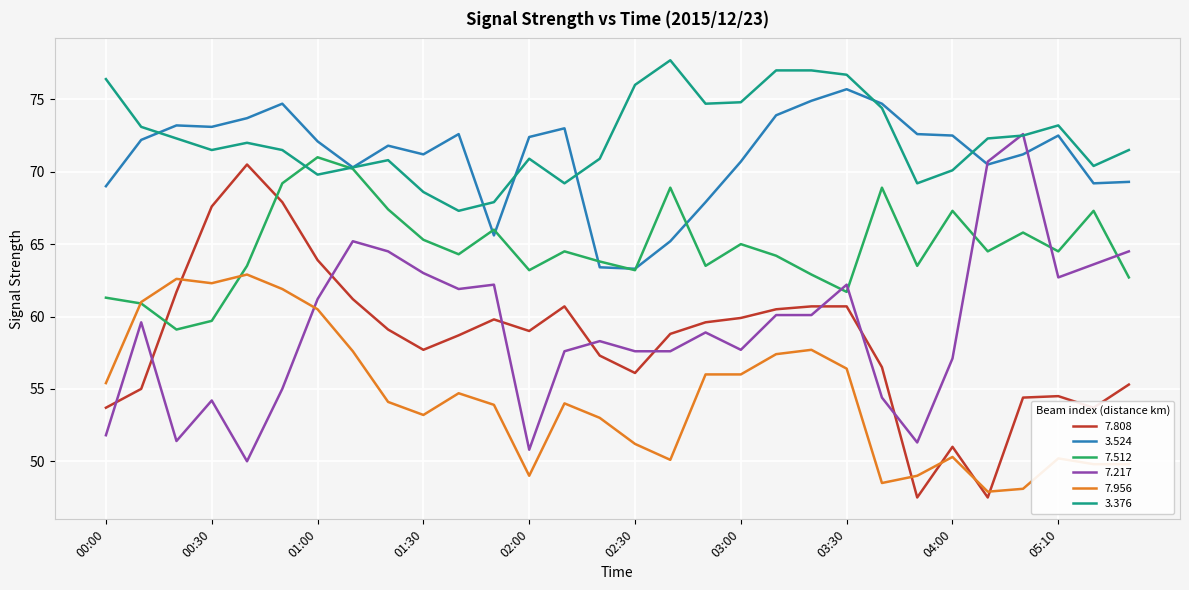

True or false: 7.808 and 7.512 intersect in this chart.

True